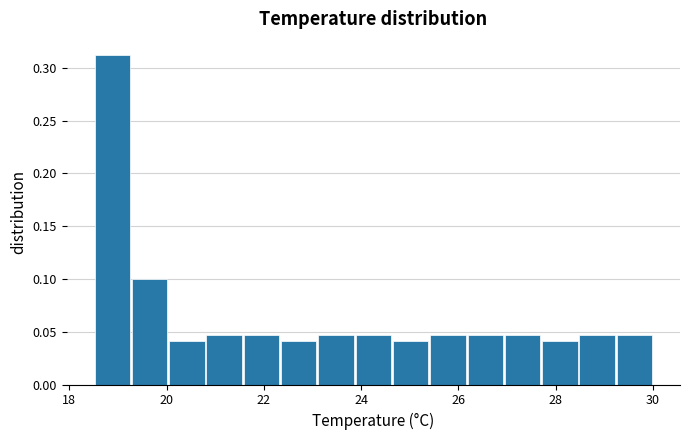

Read against the x-axis, roughly where is the centre of the tallest bar?

18.8